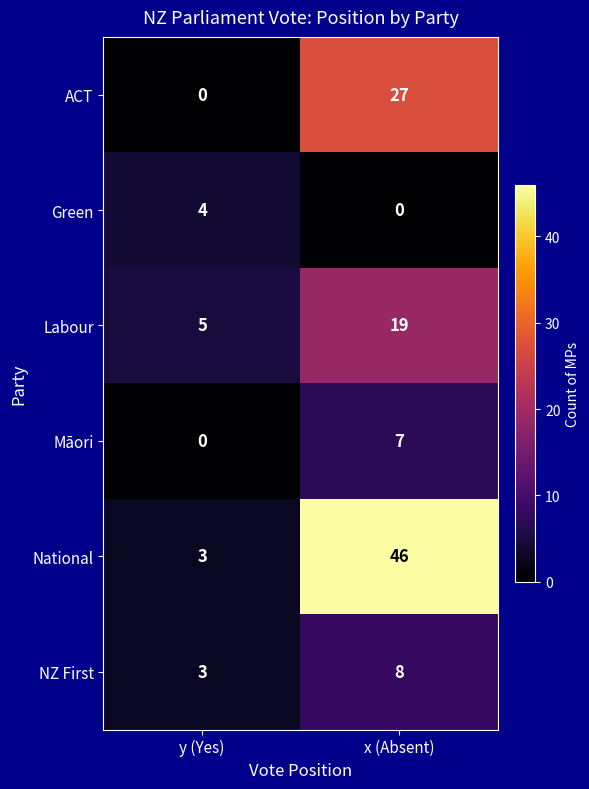

What is the maximum value shown in the chart?

46